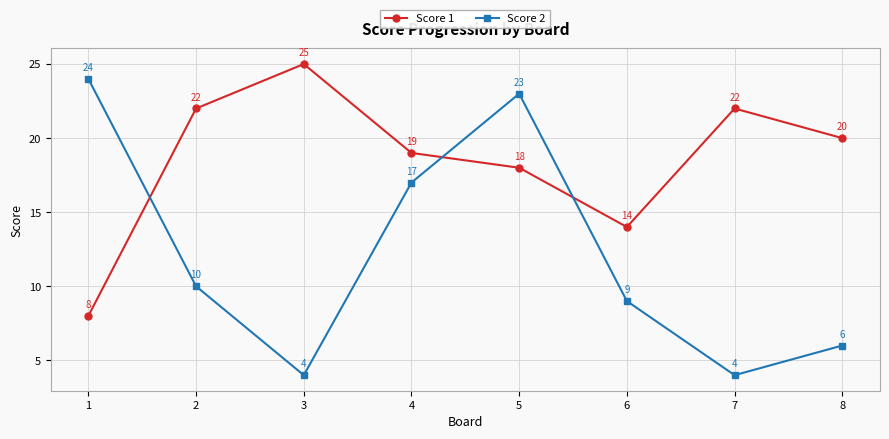

Reading right to left, what are all the values shown in this chart?

Score 1: 20	22	14	18	19	25	22	8
Score 2: 6	4	9	23	17	4	10	24